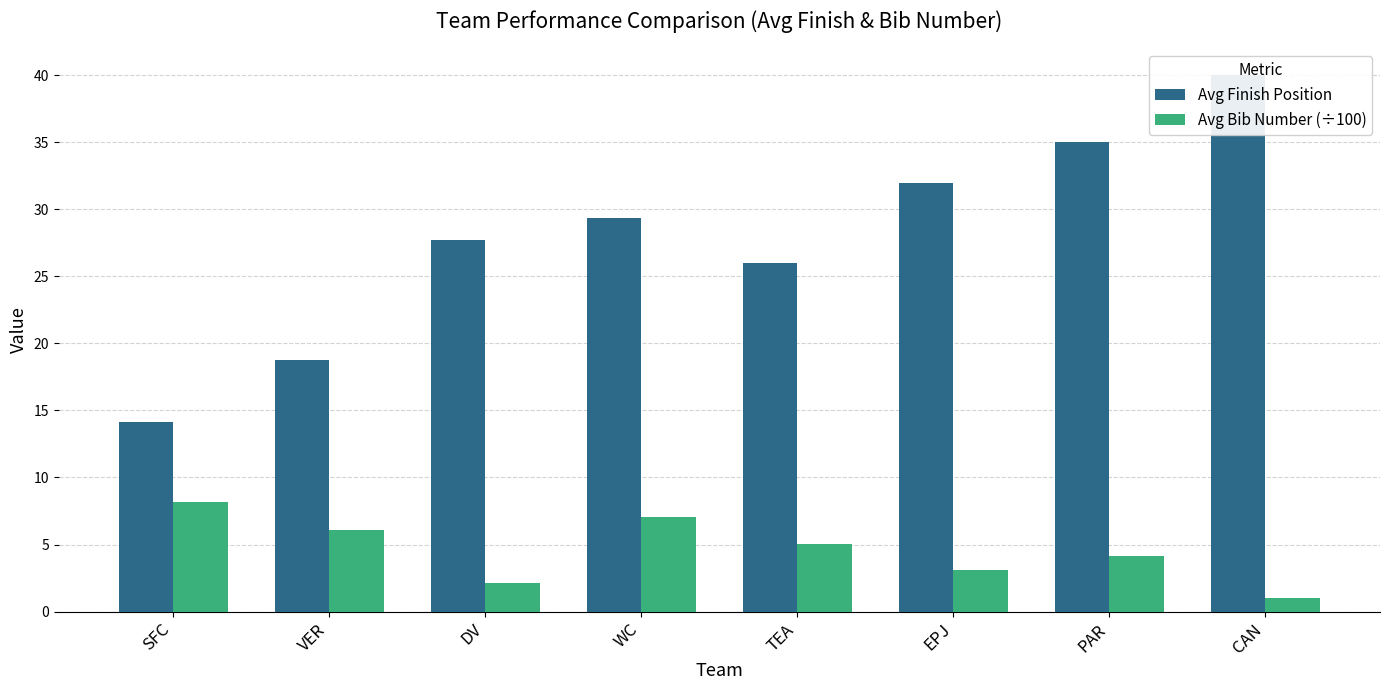

True or false: Avg Bib Number (÷100) has a value of 6.1 at VER.

True